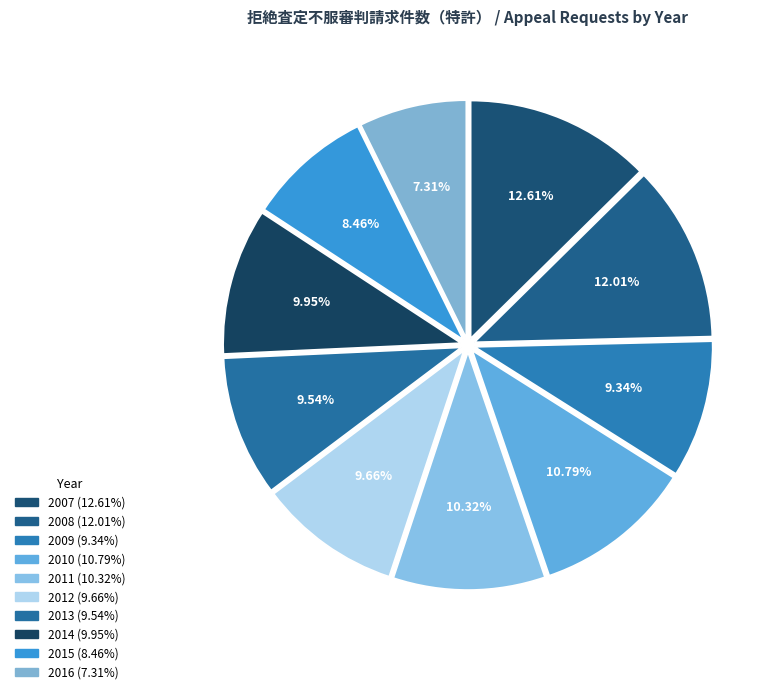

How many slices are in this pie chart?

10